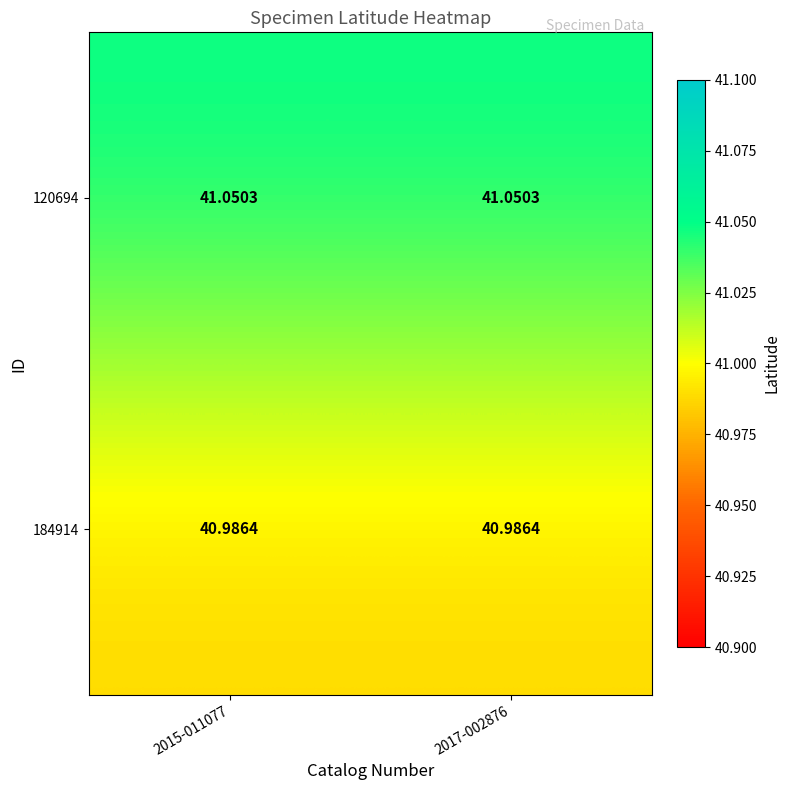

List the series in order of their overall mean, highest first.

120694, 184914